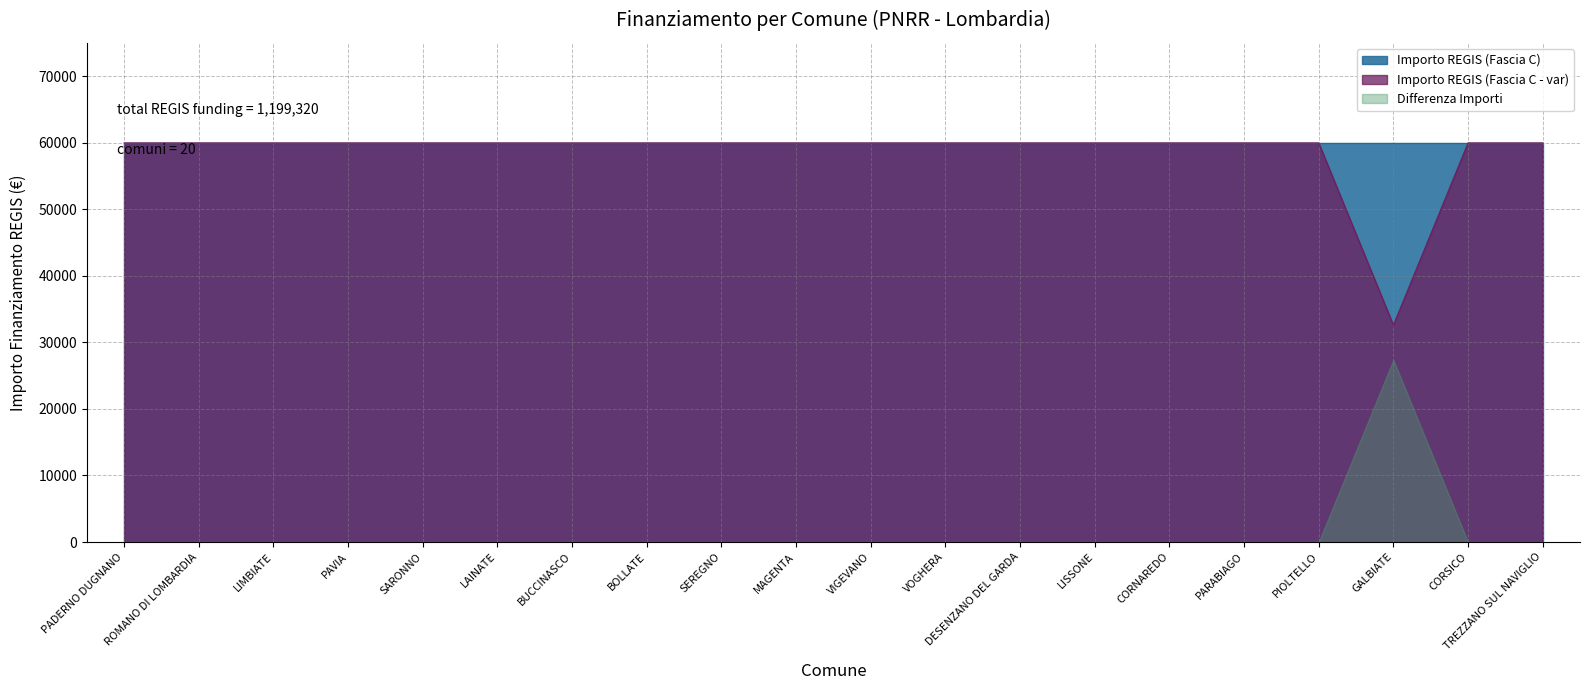

Reading right to left, list all the values displayed in this chart.

59966	59966	32589	59966	59966	59966	59966	59966	59966	59966	59966	59966	59966	59966	59966	59966	59966	59966	59966	59966